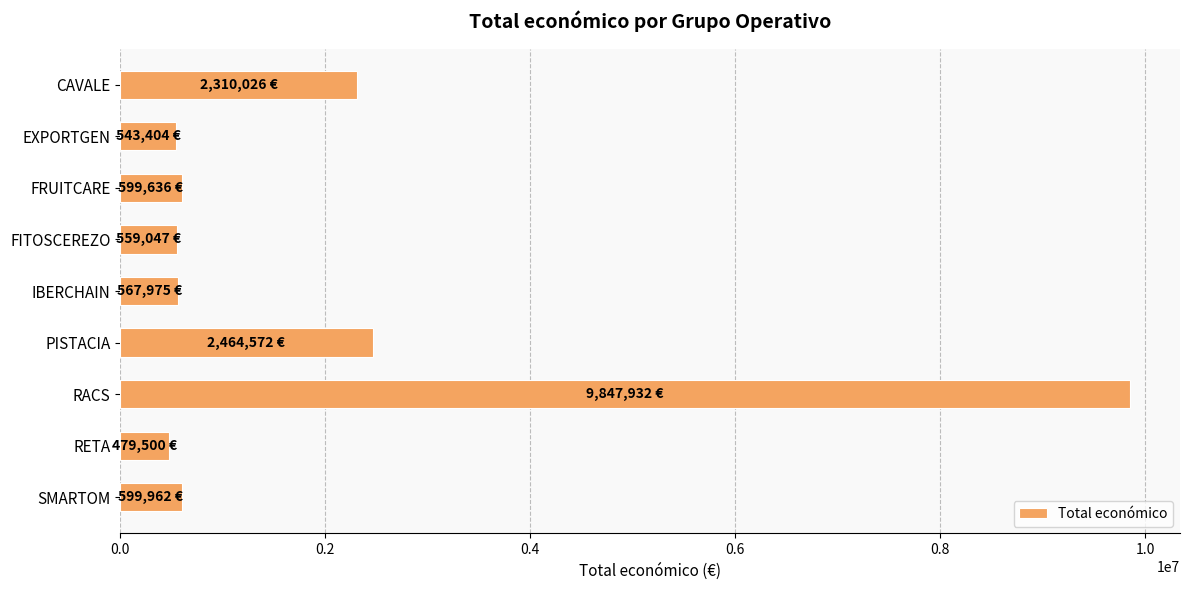

What is the smallest value displayed?

479500